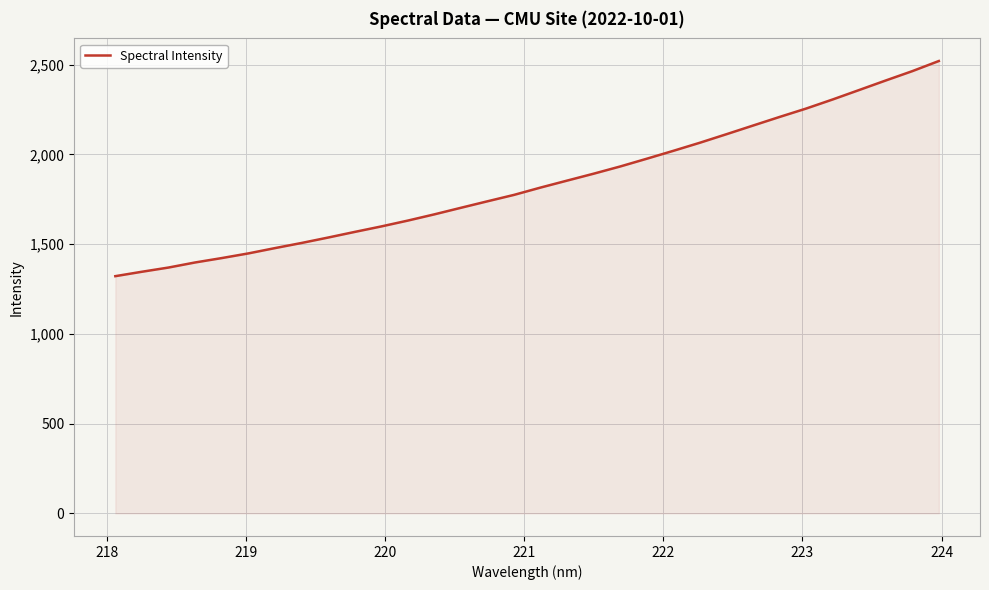

How many lines are shown in the chart?

1